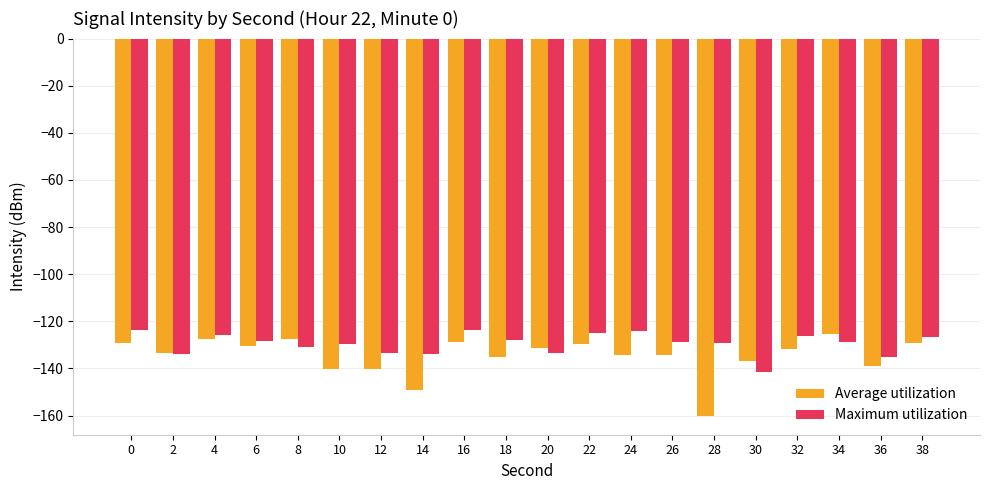

List the series in order of their overall mean, lowest first.

Average utilization, Maximum utilization